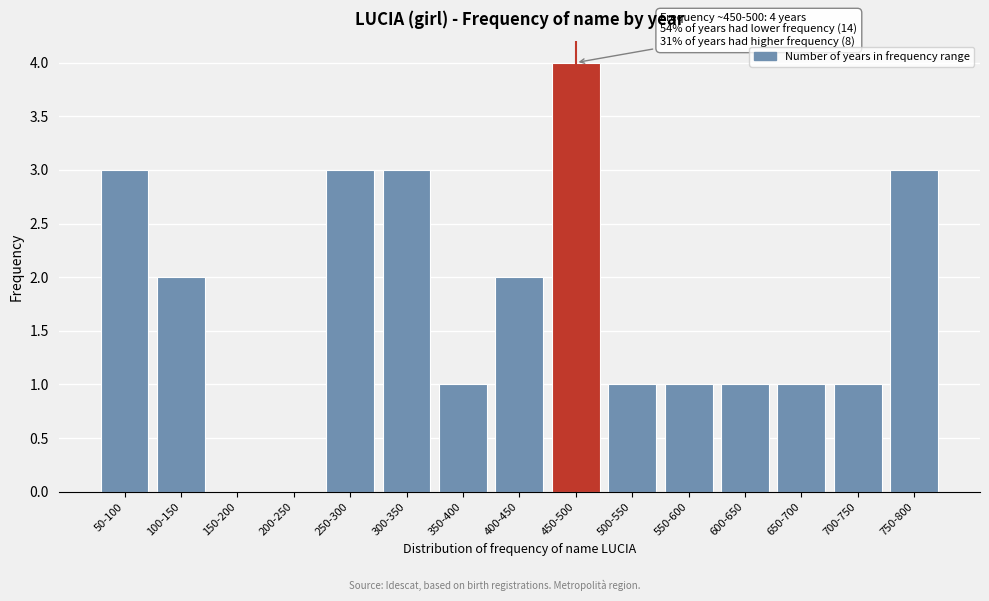

Reading left to right, list all the values displayed in this chart.

50-100=3	100-150=2	150-200=0	200-250=0	250-300=3	300-350=3	350-400=1	400-450=2	450-500=4	500-550=1	550-600=1	600-650=1	650-700=1	700-750=1	750-800=3